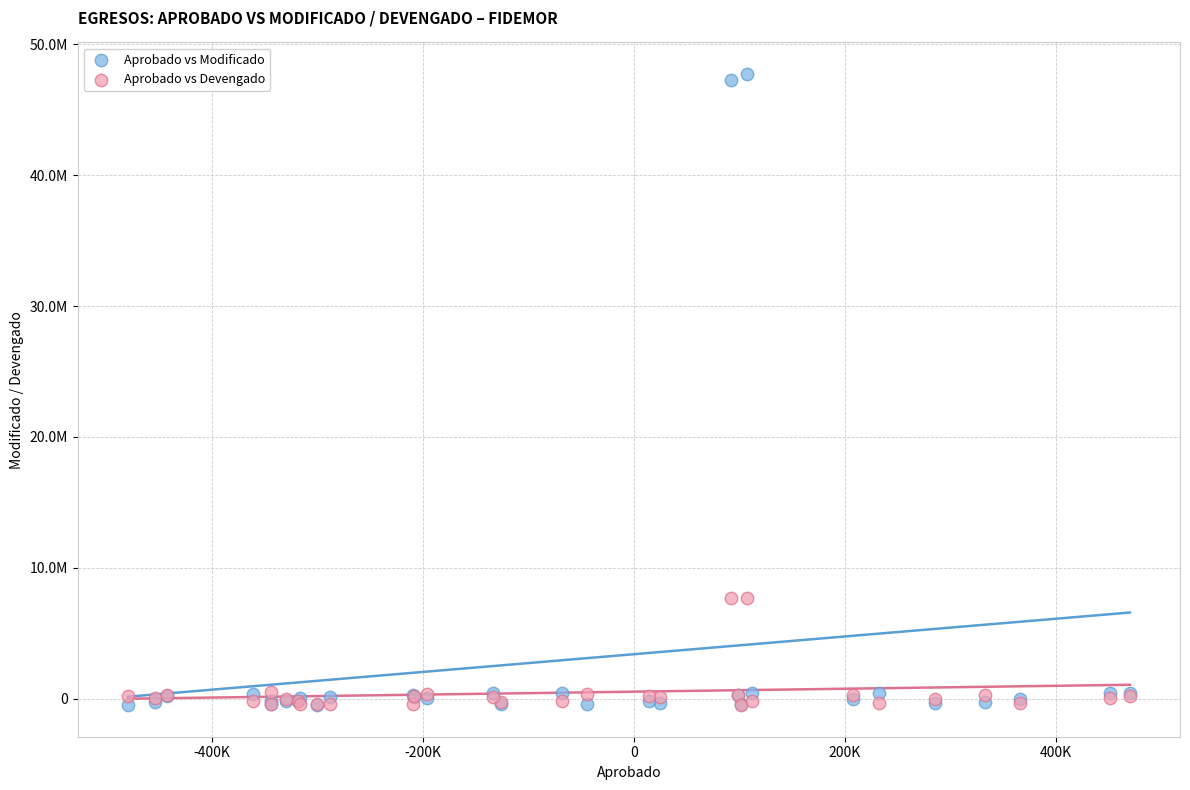

What are all the series names shown in the legend?

Aprobado vs Modificado, Aprobado vs Devengado